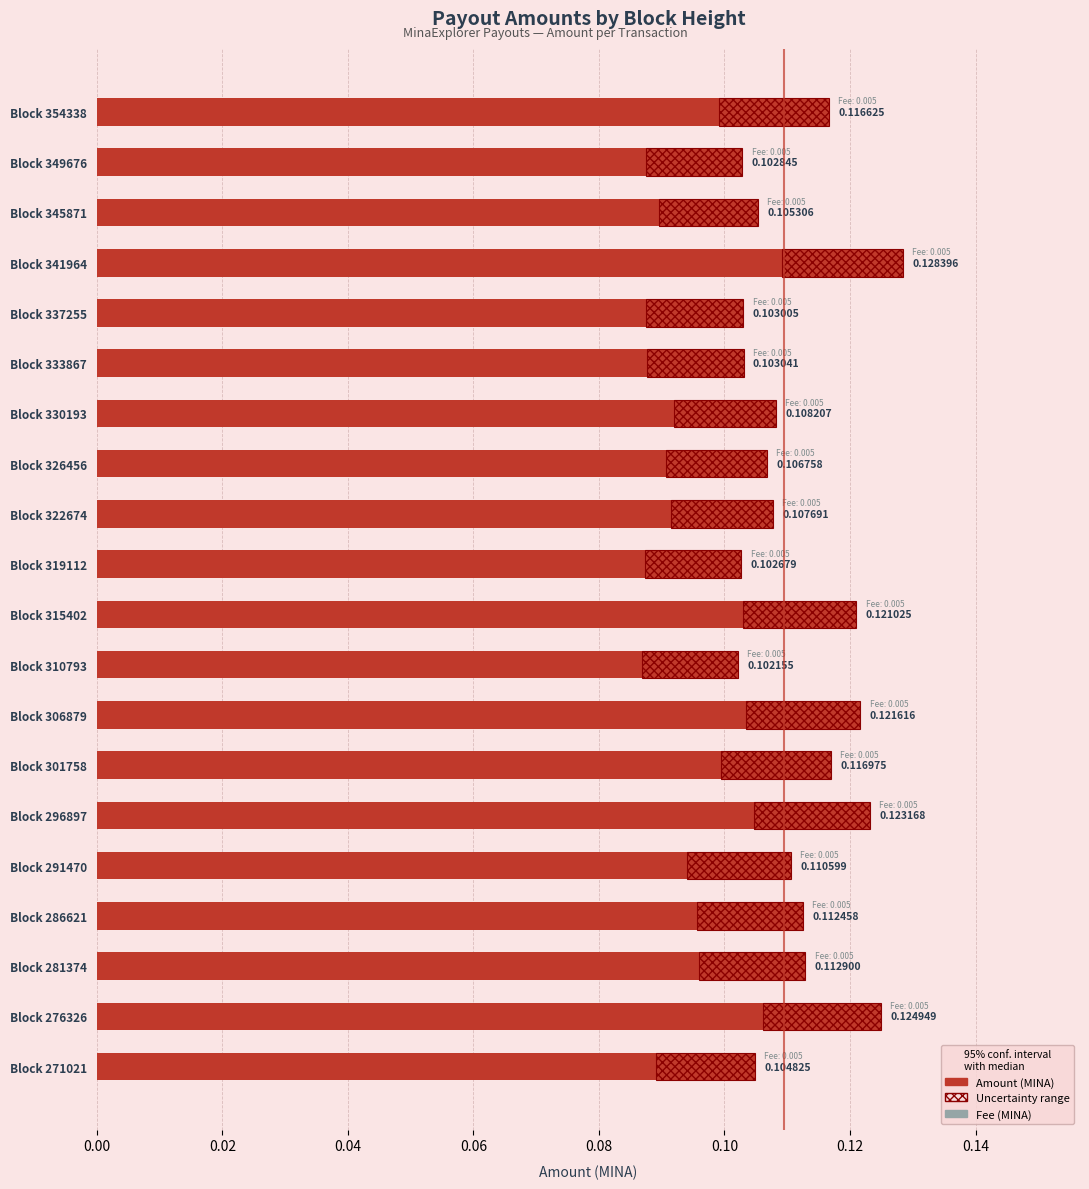

The value of Amount (hatch) at Block 354338 is 0.0. True or false?

True